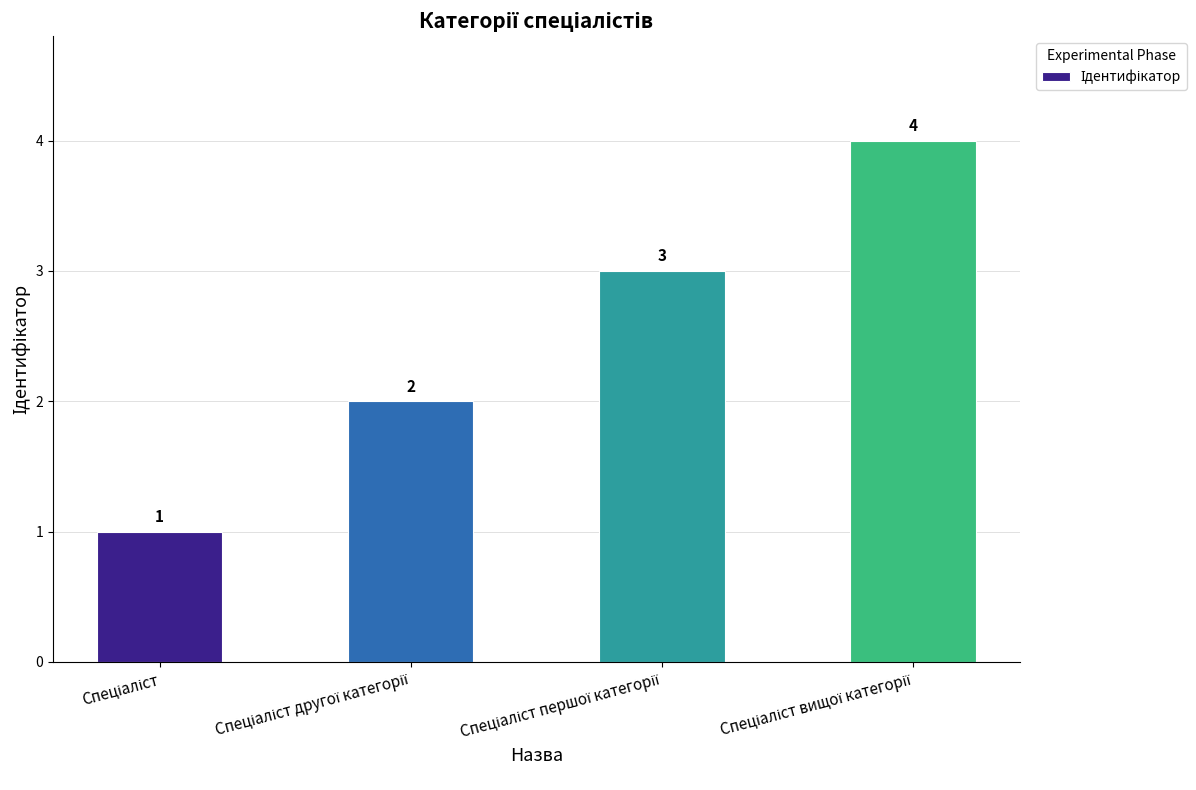

What is the difference between the maximum and minimum values?

3